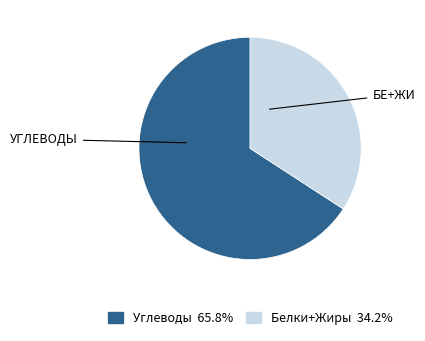

How many slices are in this pie chart?

2